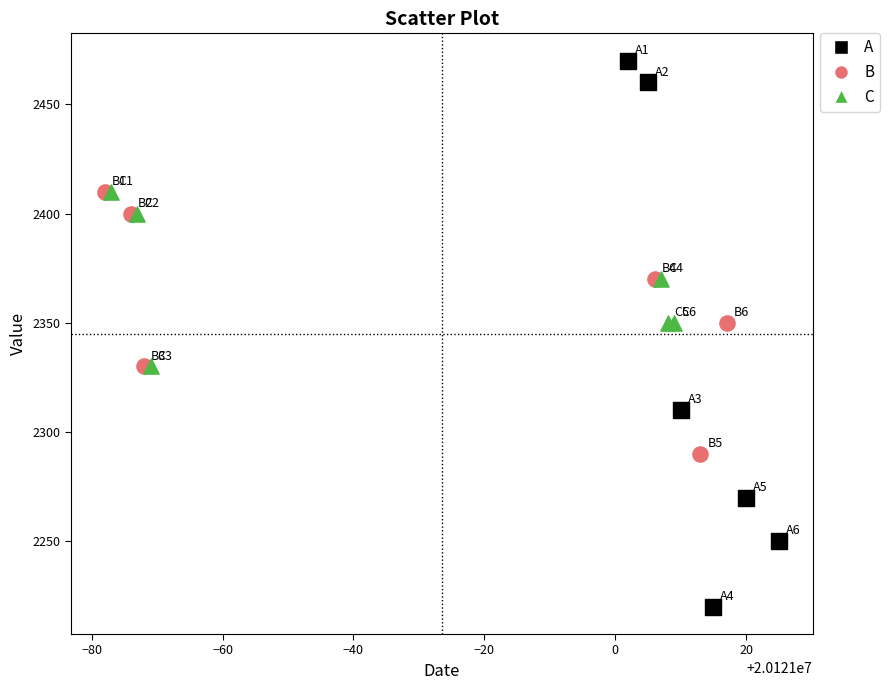

Which series reaches the minimum Y coordinate?

A